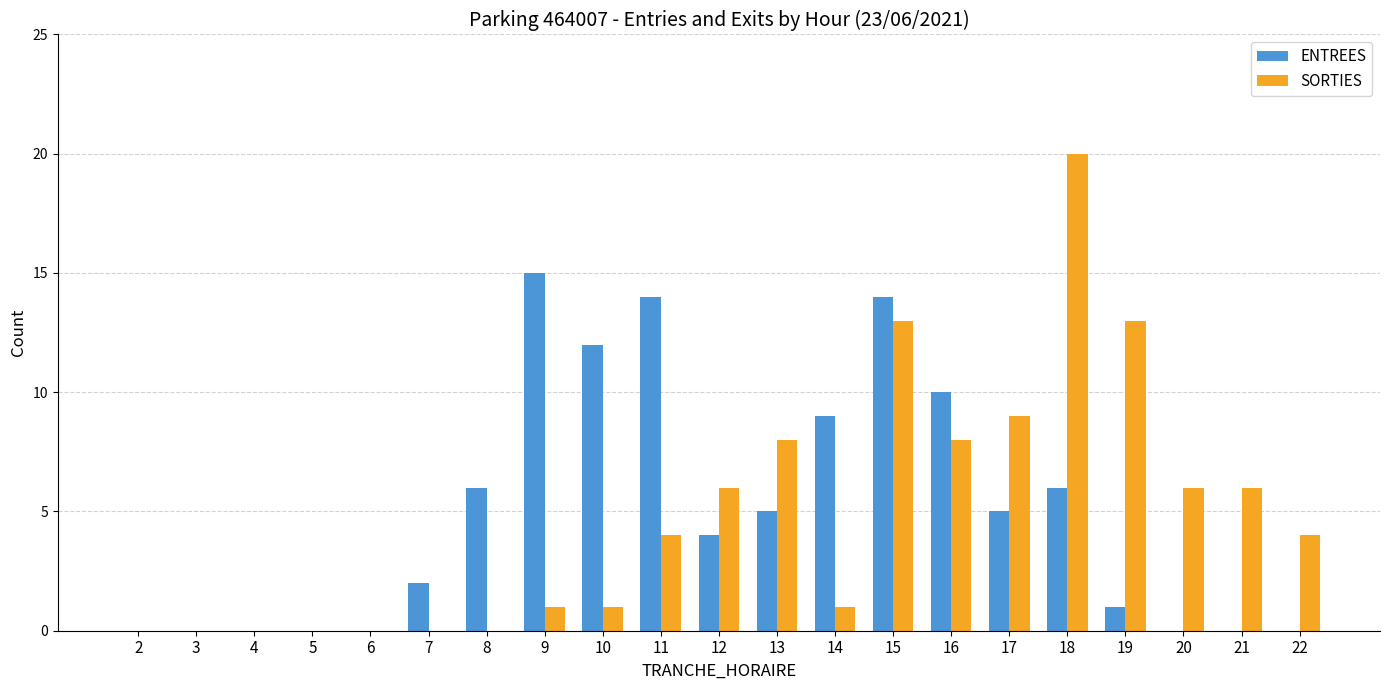

What is the sum of all SORTIES values?

100